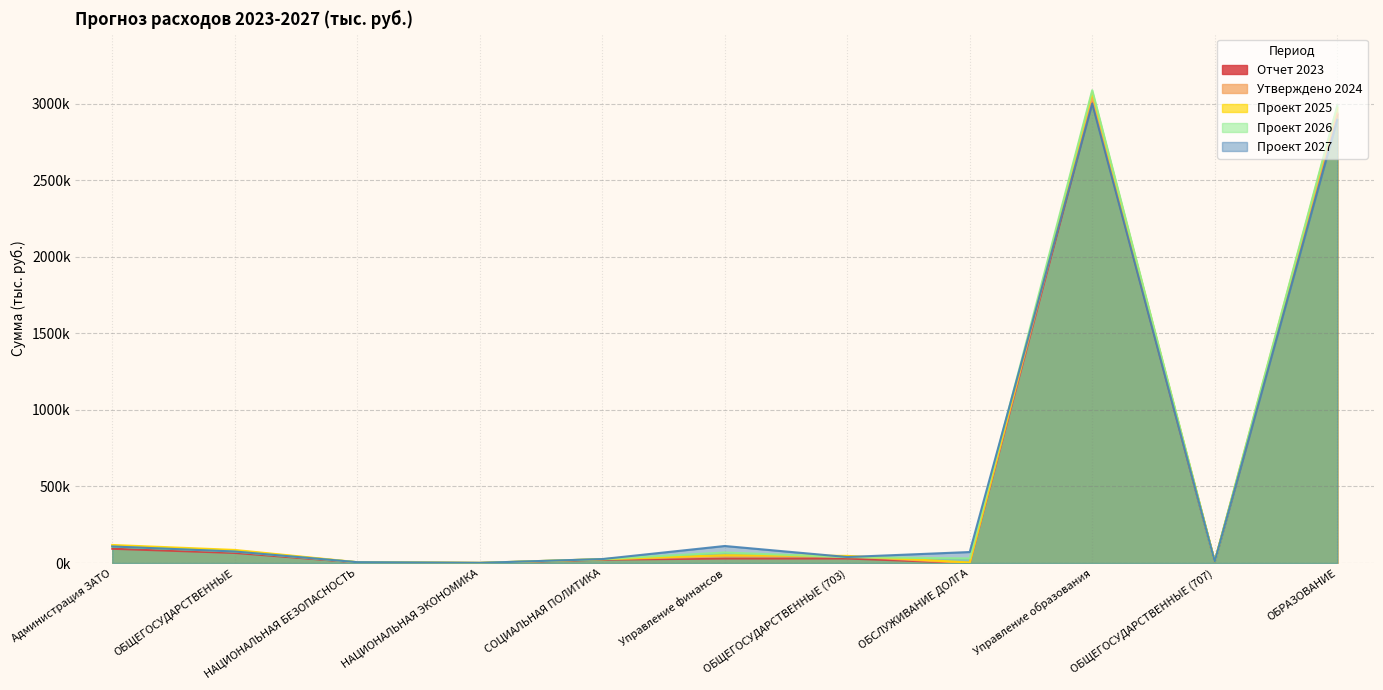

Rank the series at ОБЩЕГОСУДАРСТВЕННЫЕ from lowest to highest value.

Отчет 2023, Проект 2026, Проект 2027, Утверждено 2024, Проект 2025